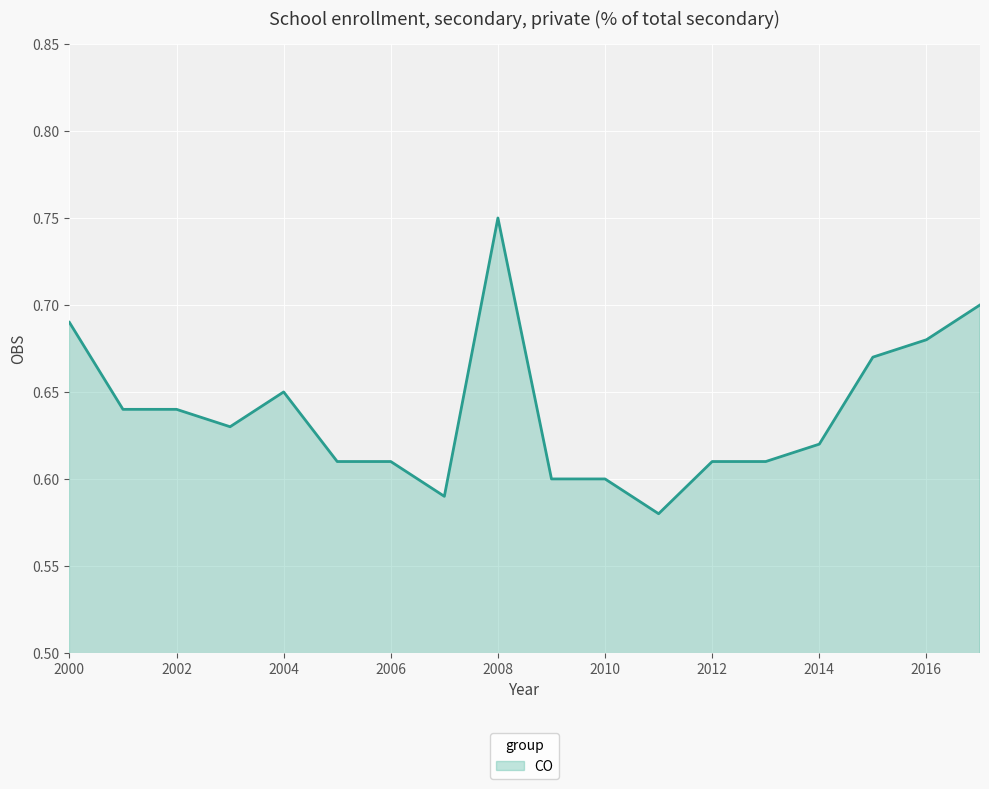

Does the chart display data point markers on the line(s)?

No